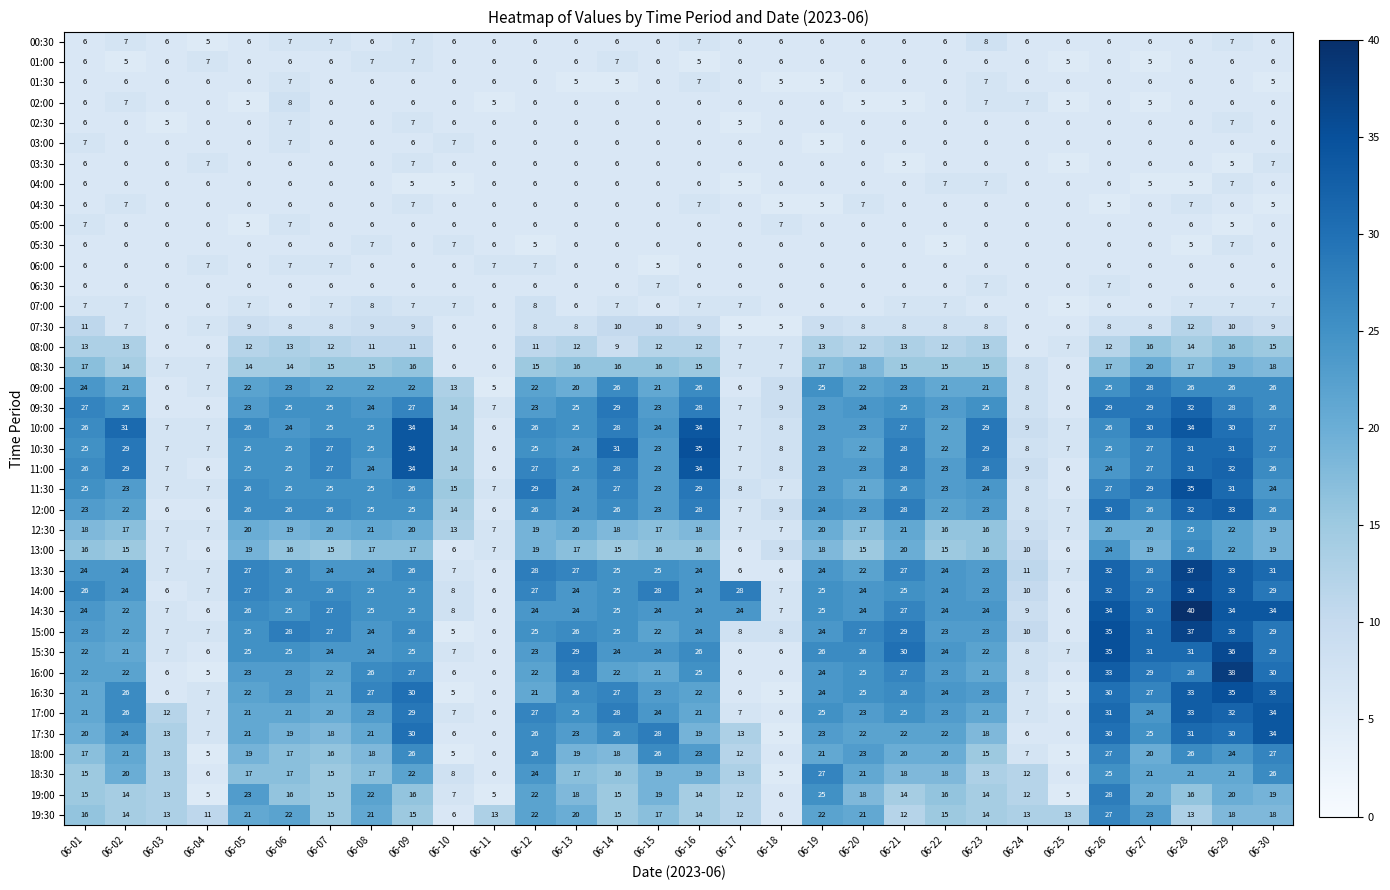

True or false: 01:00 has a value of 10 at 06-17.

False